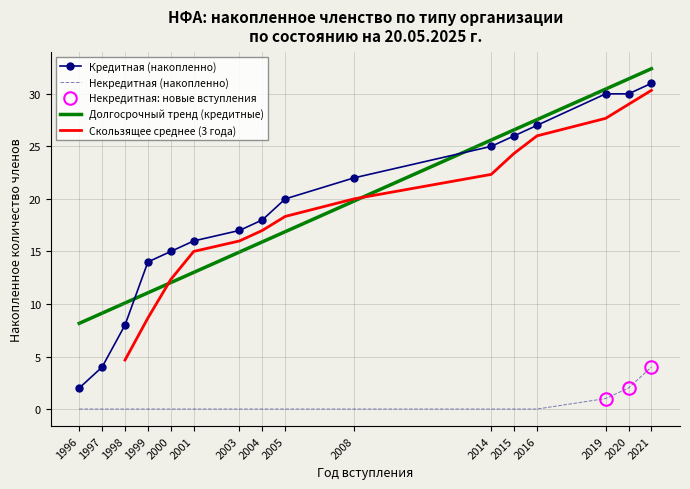

True or false: Некредитная and Кредитная cross at least once.

False